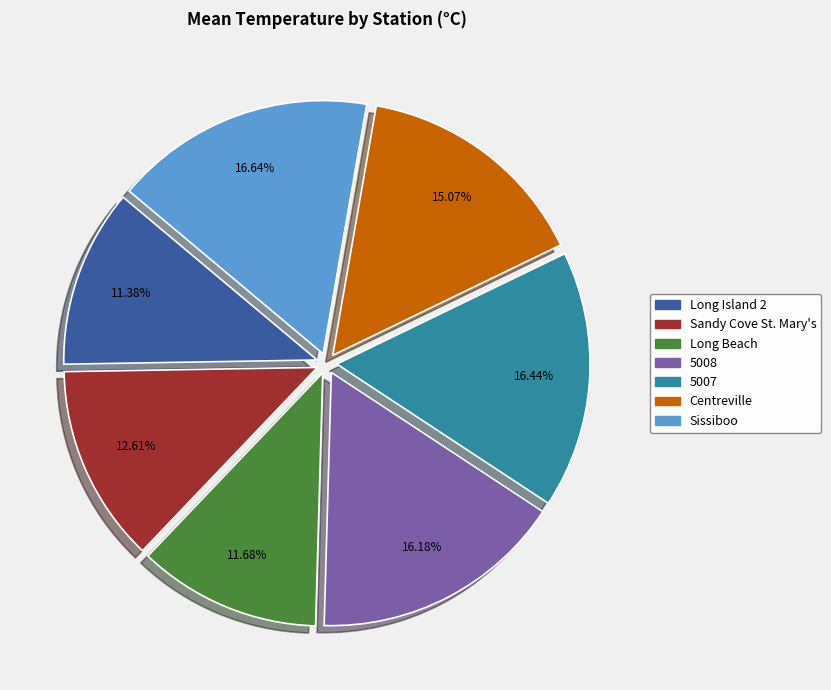

Does any single category account for the majority?

No